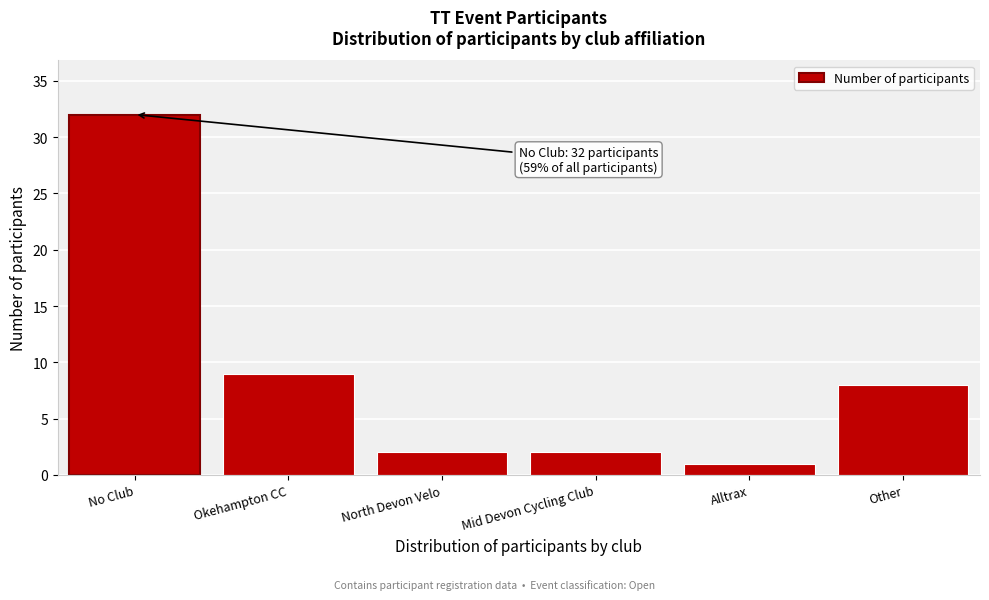

Reading right to left, extract all data points from this chart.

Other=8	Alltrax=1	Mid Devon Cycling Club=2	North Devon Velo=2	Okehampton CC=9	No Club=32